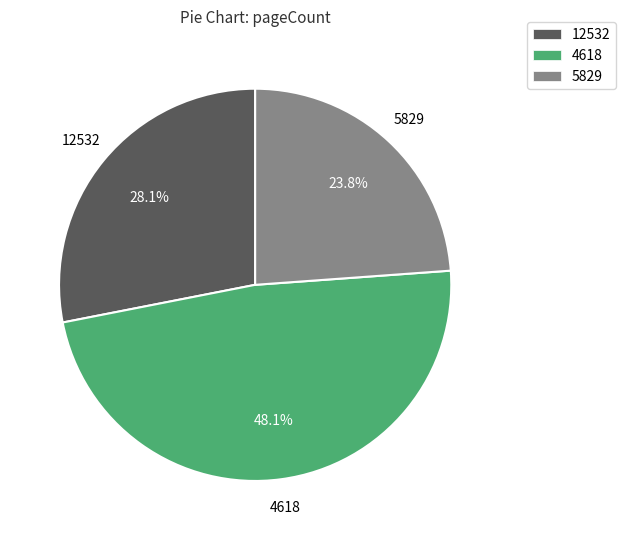

To the nearest percent, what is the combined percentage of 12532 and 5829?

52%